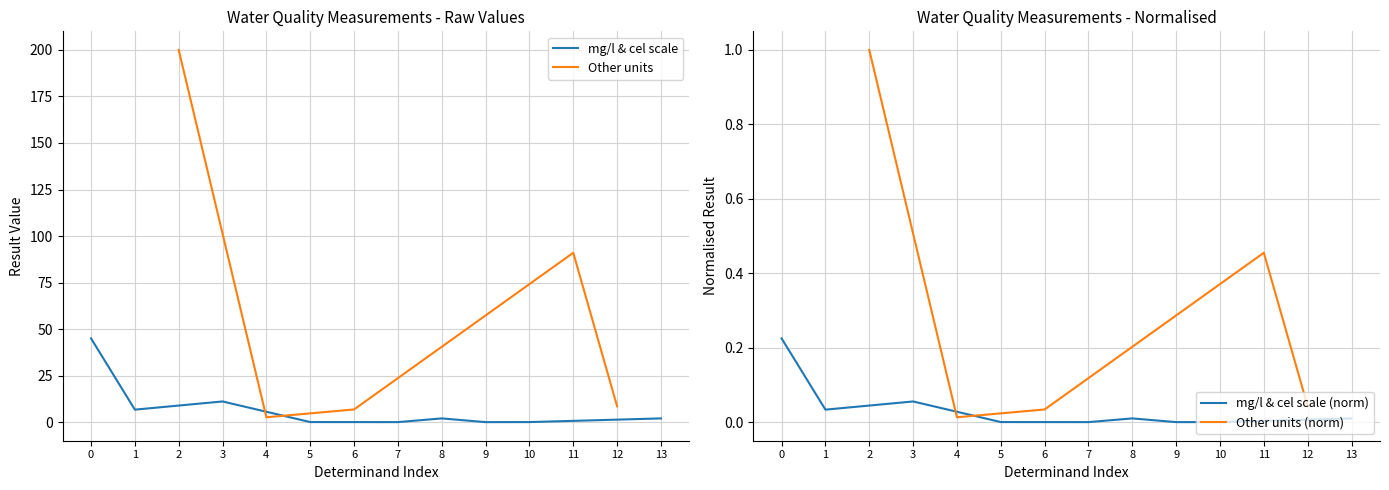

Reading left to right, what are all the values shown in this chart?

45.0	6.7	200.0	11.1	2.6	0.0	6.8	0.0	2.0	0.0	0.0	91.0	8.5	2.0